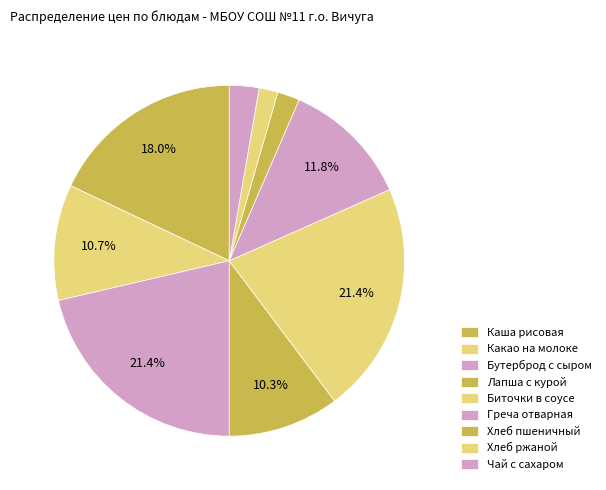

The Какао на молоке slice represents 1% of the pie. True or false?

False